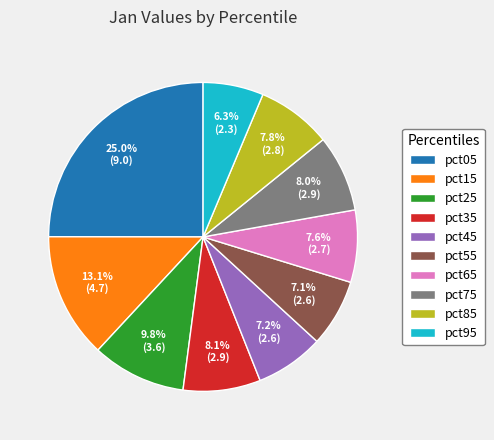

How many slices are in this pie chart?

10